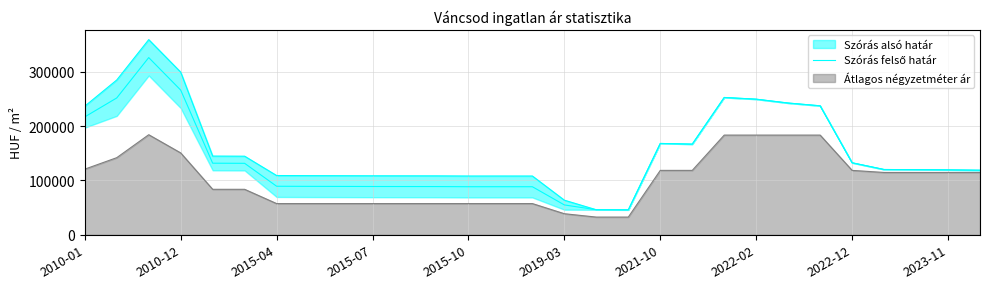

What is the greatest value displayed?

359022